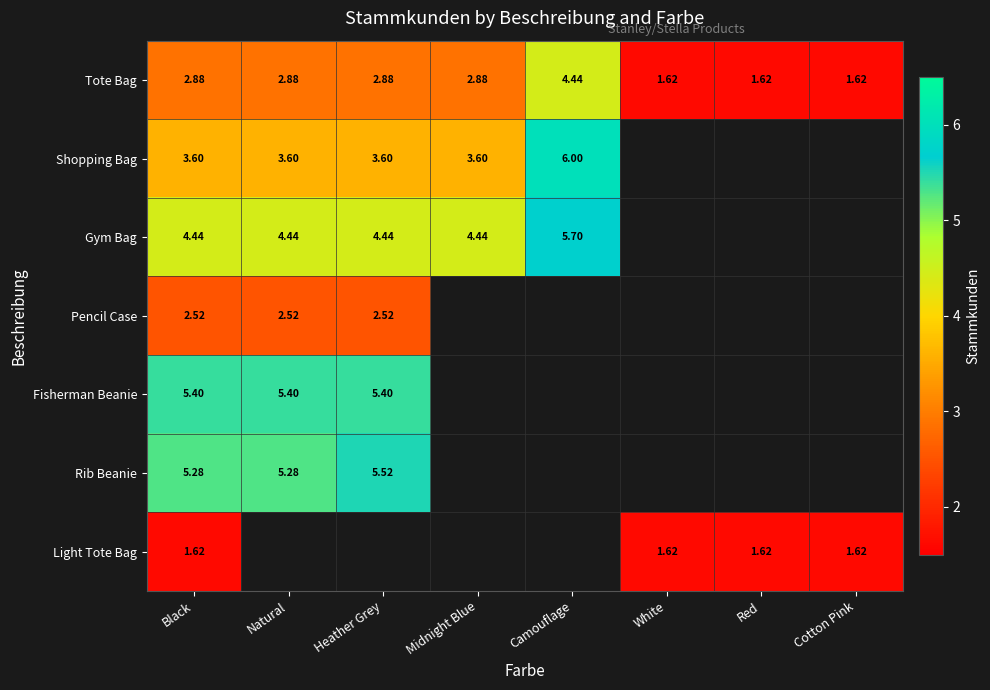

Which series has the widest spread of values?

Tote Bag